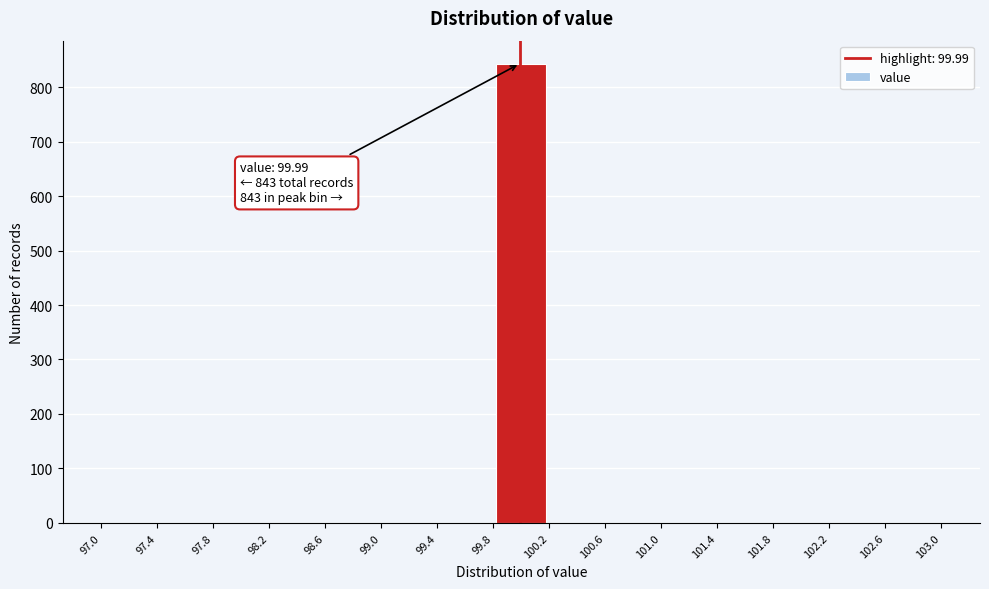

Over which range of the x-axis is the bar tallest?

99.8 to 100.2